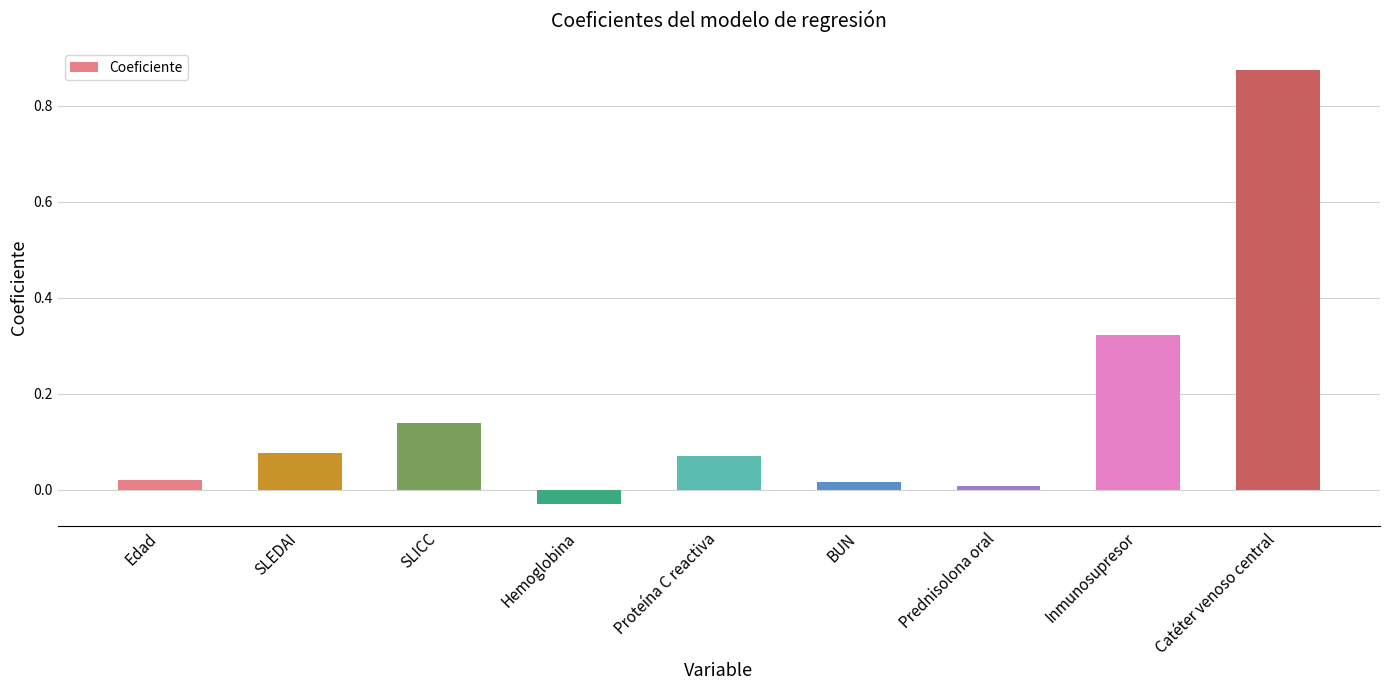

What is the change in value from Edad to SLEDAI?

+0.1